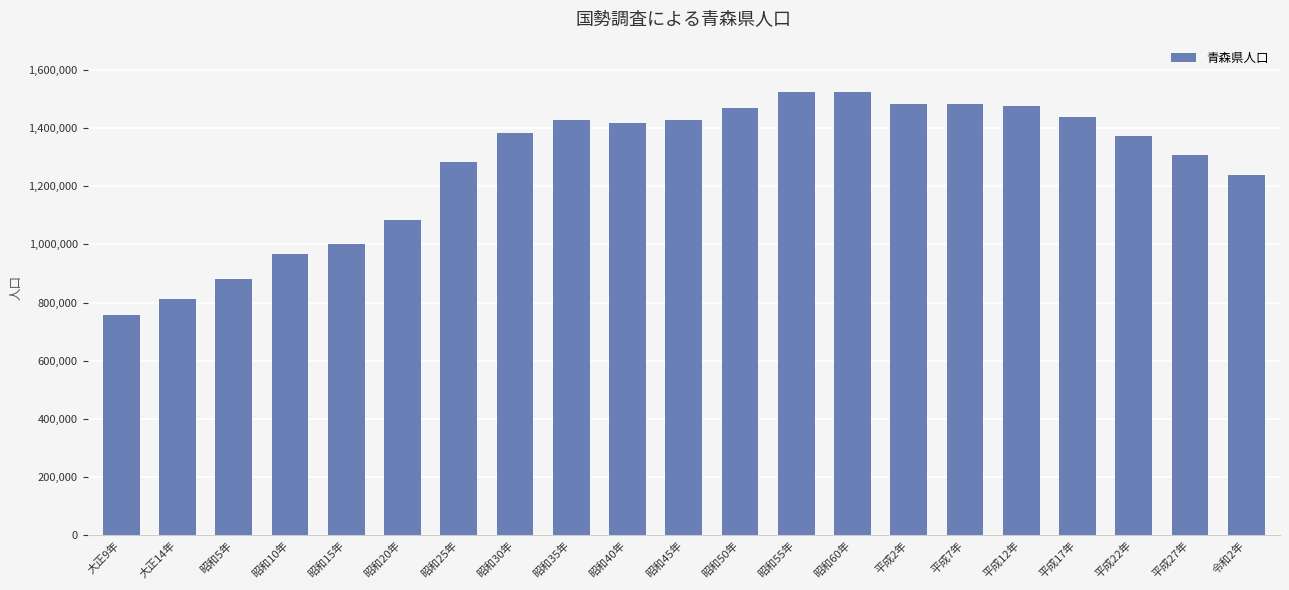

What is the label of the 3rd bar from the right?

平成22年